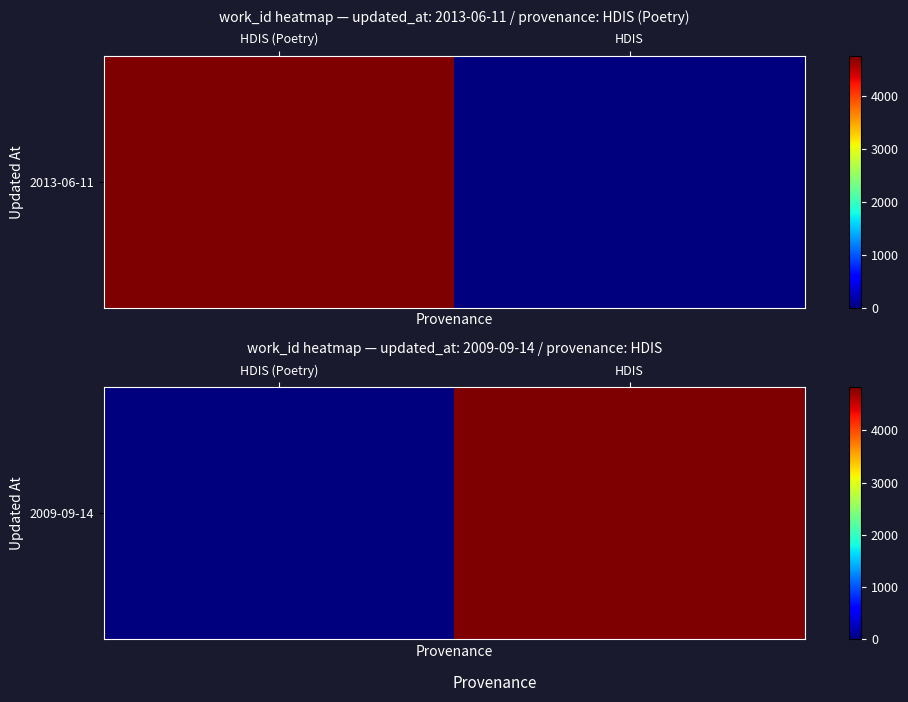

What is the sum of the values at HDIS and HDIS (Poetry)?

4819